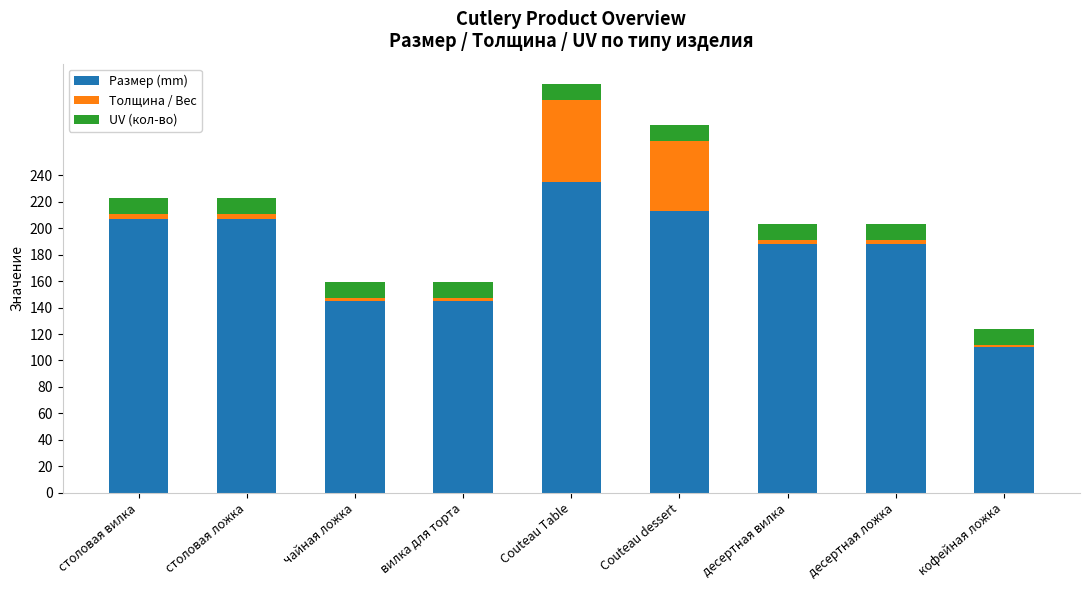

Are the bars grouped side by side (vs. stacked)?

No